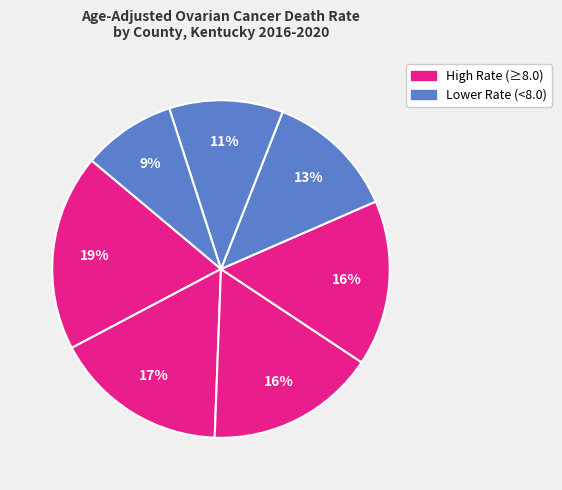

How many segments does this pie chart have?

7